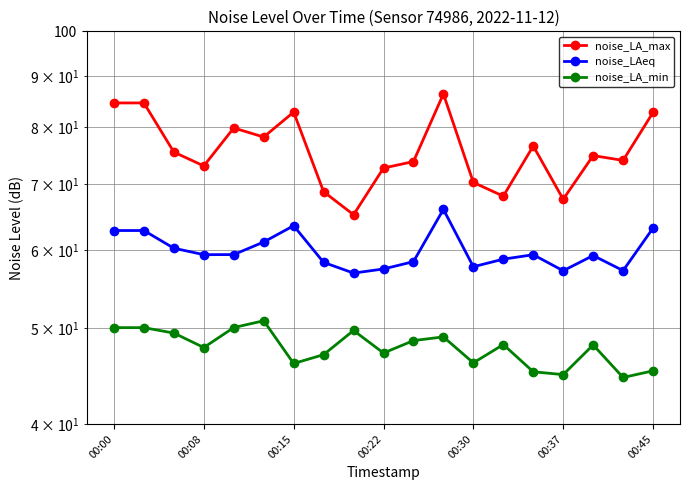

Reading left to right, what are all the values shown in this chart?

noise_LA_max: 84.6	84.6	75.4	73.0	79.8	78.1	82.8	68.8	65.2	72.7	73.8	86.4	70.3	68.1	76.5	67.6	74.8	74.0	82.8
noise_LAeq: 62.8	62.8	60.3	59.4	59.4	61.2	63.5	58.3	56.9	57.4	58.4	66.0	57.7	58.8	59.4	57.2	59.3	57.2	63.2
noise_LA_min: 50.1	50.1	49.5	47.8	50.1	50.9	46.1	47.0	49.8	47.2	48.6	49.0	46.1	48.1	45.2	44.9	48.1	44.6	45.3